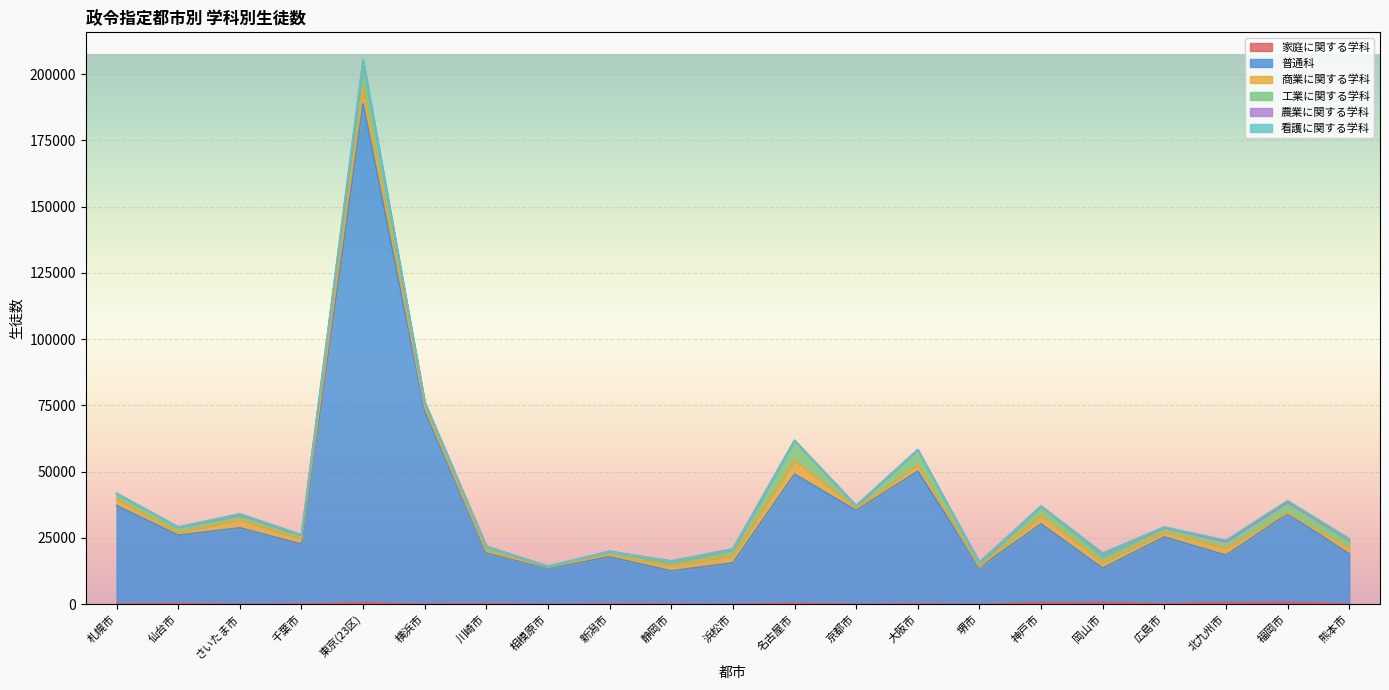

What is the total value across all series at さいたま市?

34149